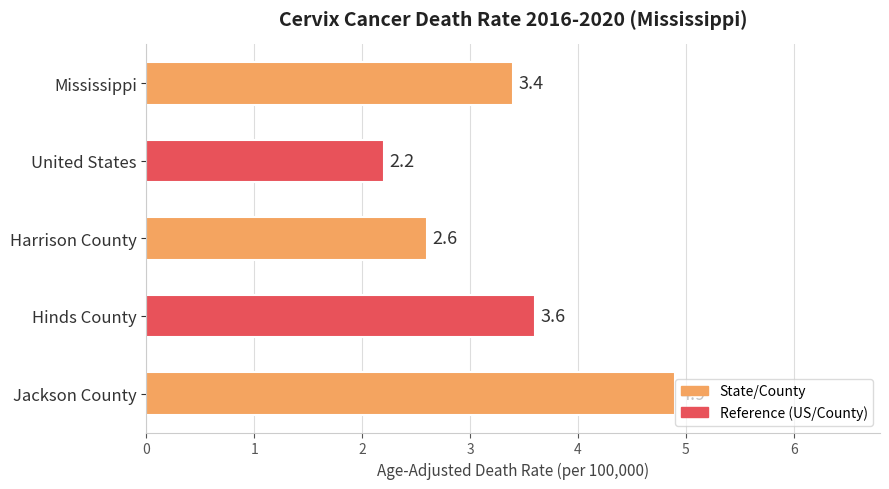

True or false: the data shows 1.5 at Harrison County.

False